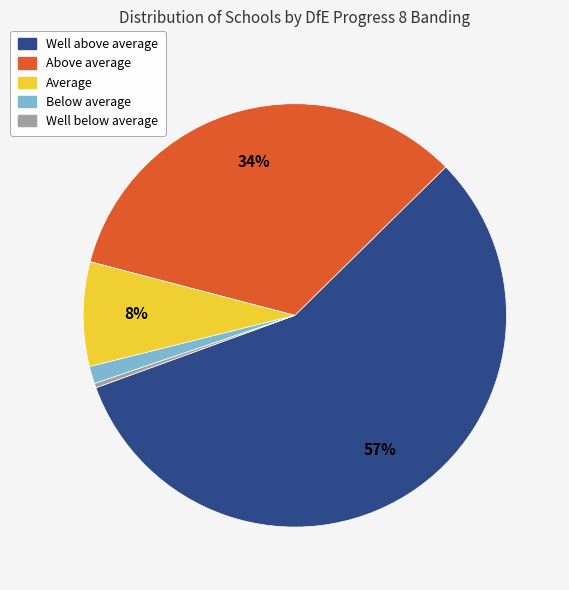

How many segments does this pie chart have?

5